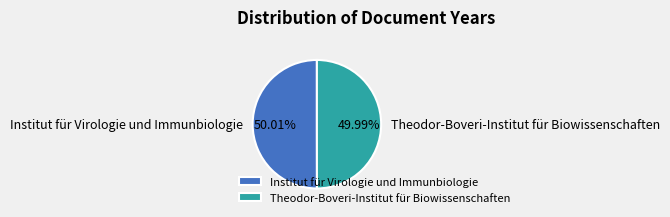

The Theodor-Boveri-Institut für Biowissenschaften slice represents 50% of the pie. True or false?

True